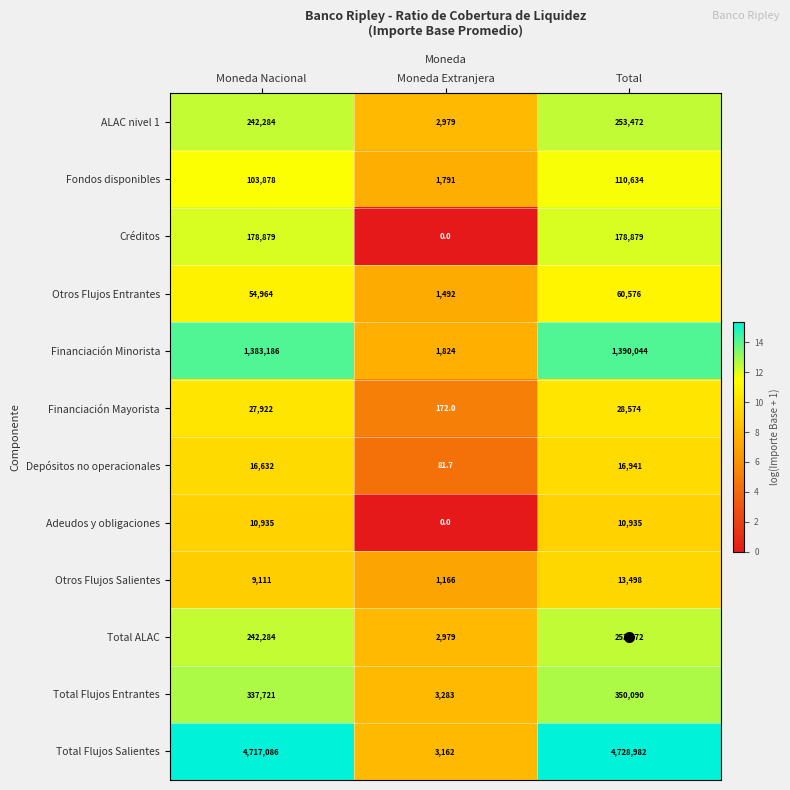

What value does the Total Flujos Entrantes series have at Moneda Nacional?

337721.0